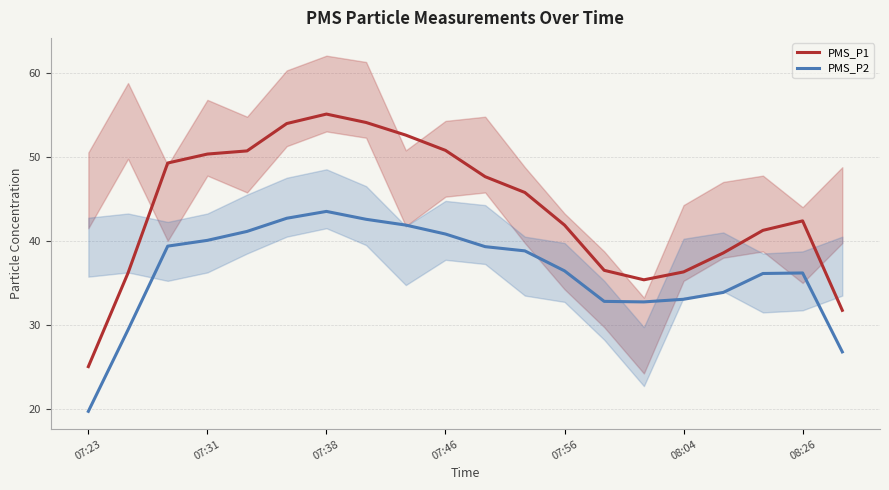

At which label does PMS_P1 reach its peak?

07:38